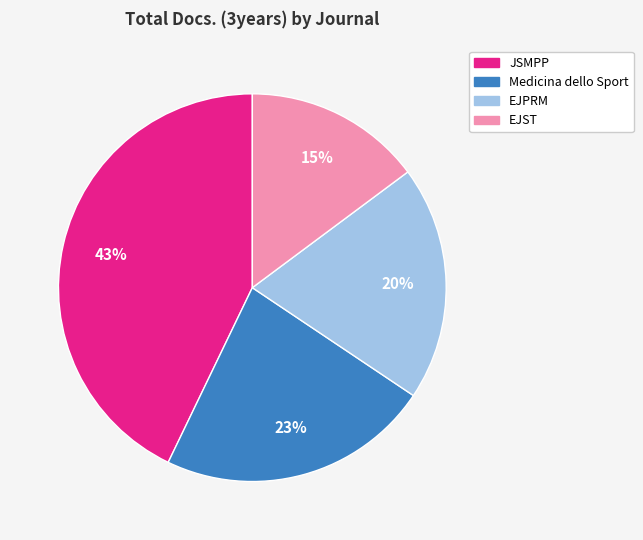

Rank the categories by value from lowest to highest.

EJST, EJPRM, Medicina dello Sport, JSMPP